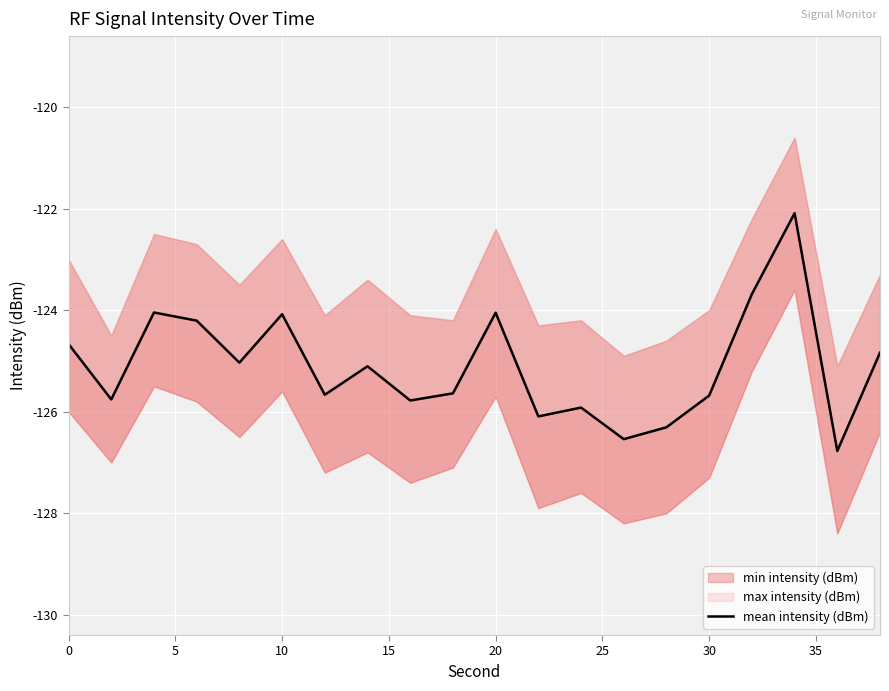

What is the sum of the values at 20 and 0?

-248.7